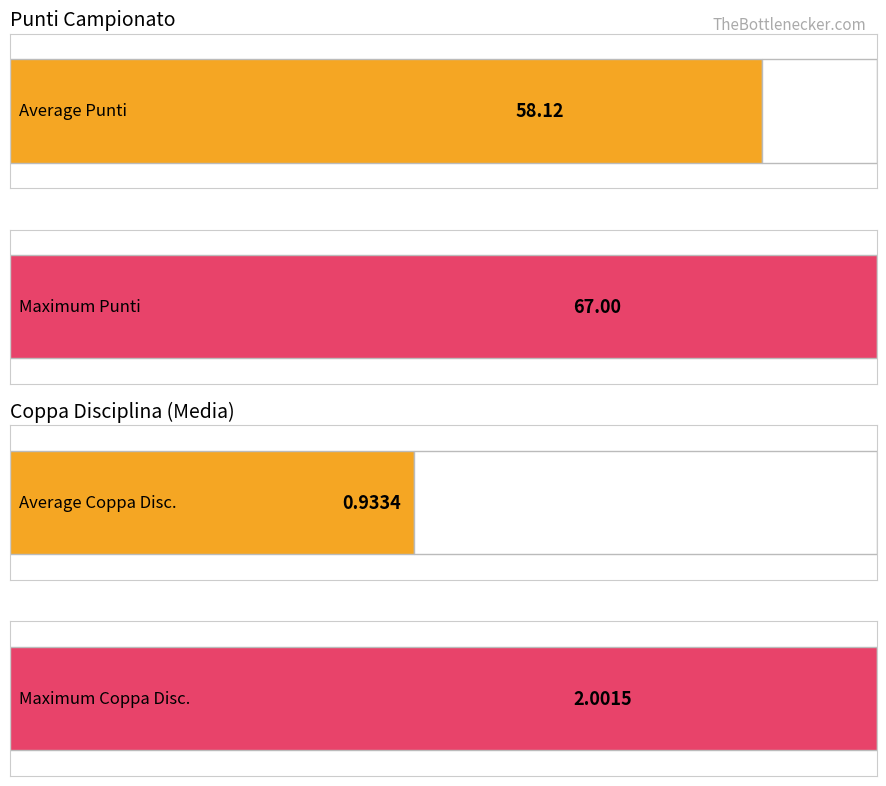

The value of Punti (C) at ACC.CALCIO A.V. BREMBANA is 52.0. True or false?

True